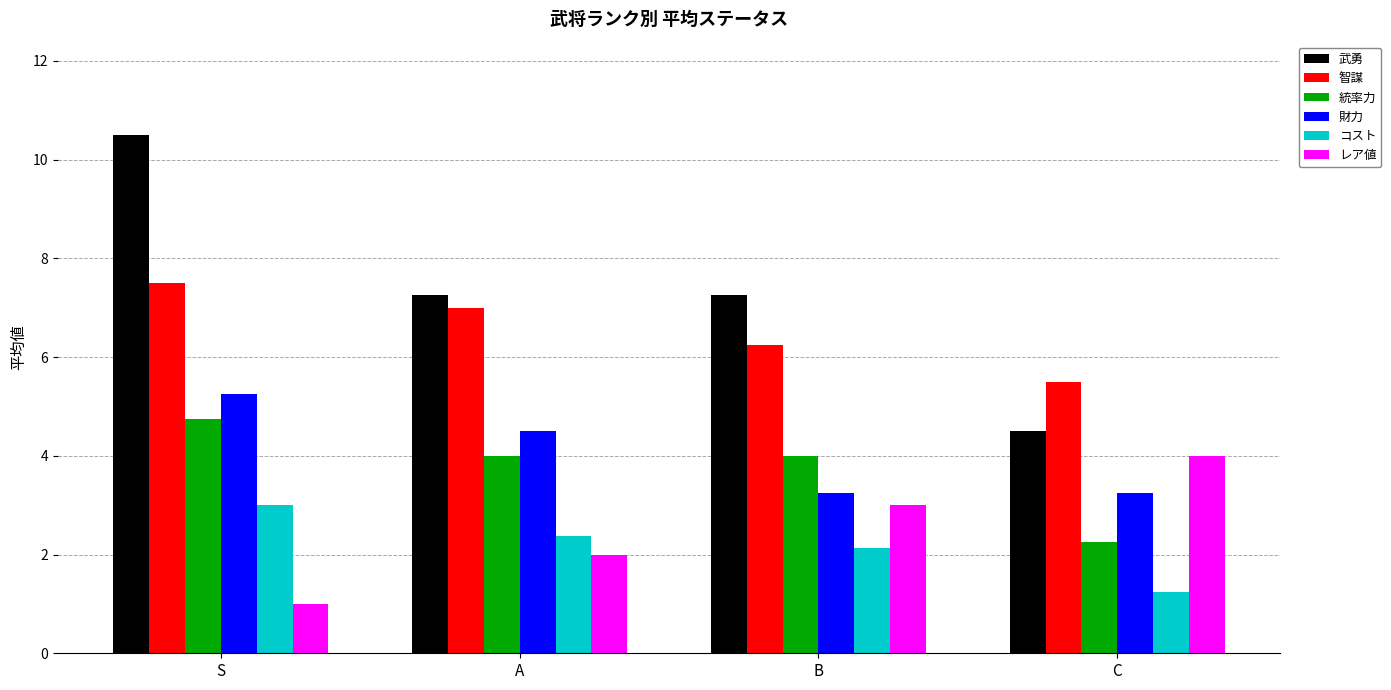

How many categories are shown in the chart?

4